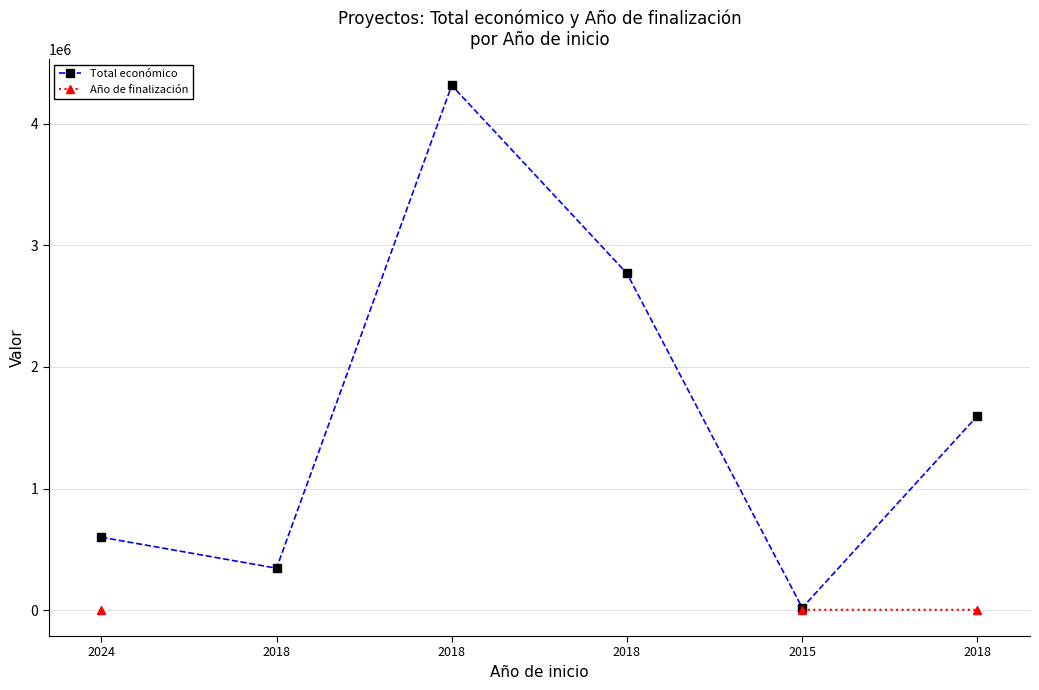

True or false: Año de finalización and Total económico cross at least once.

False